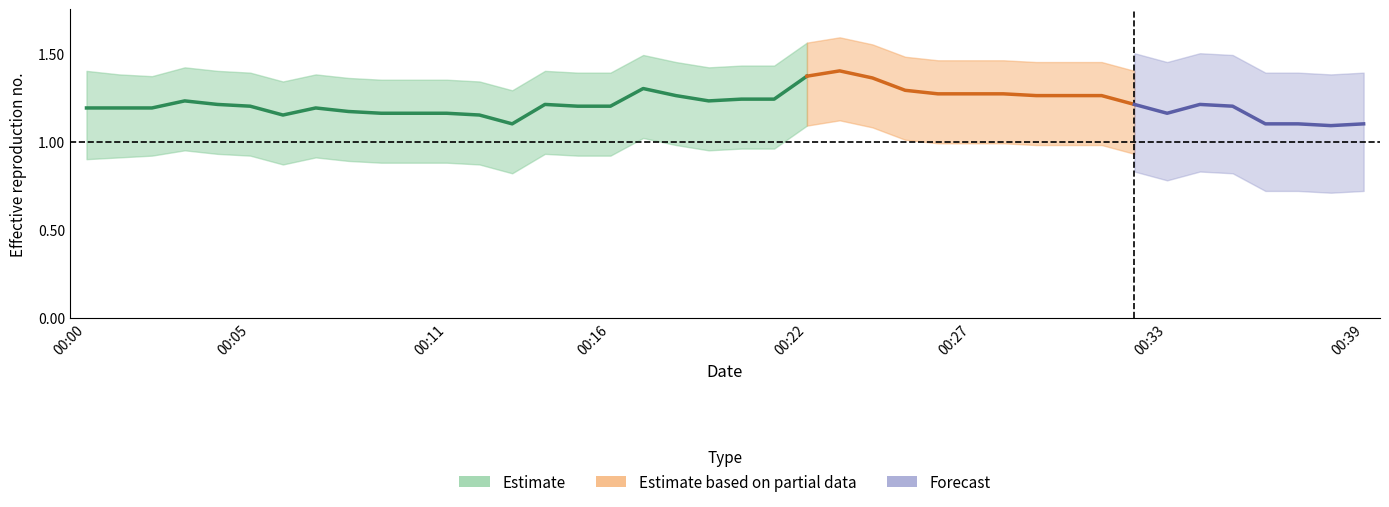

Is it true that power_upper equals 1.9 at 00:14?

False